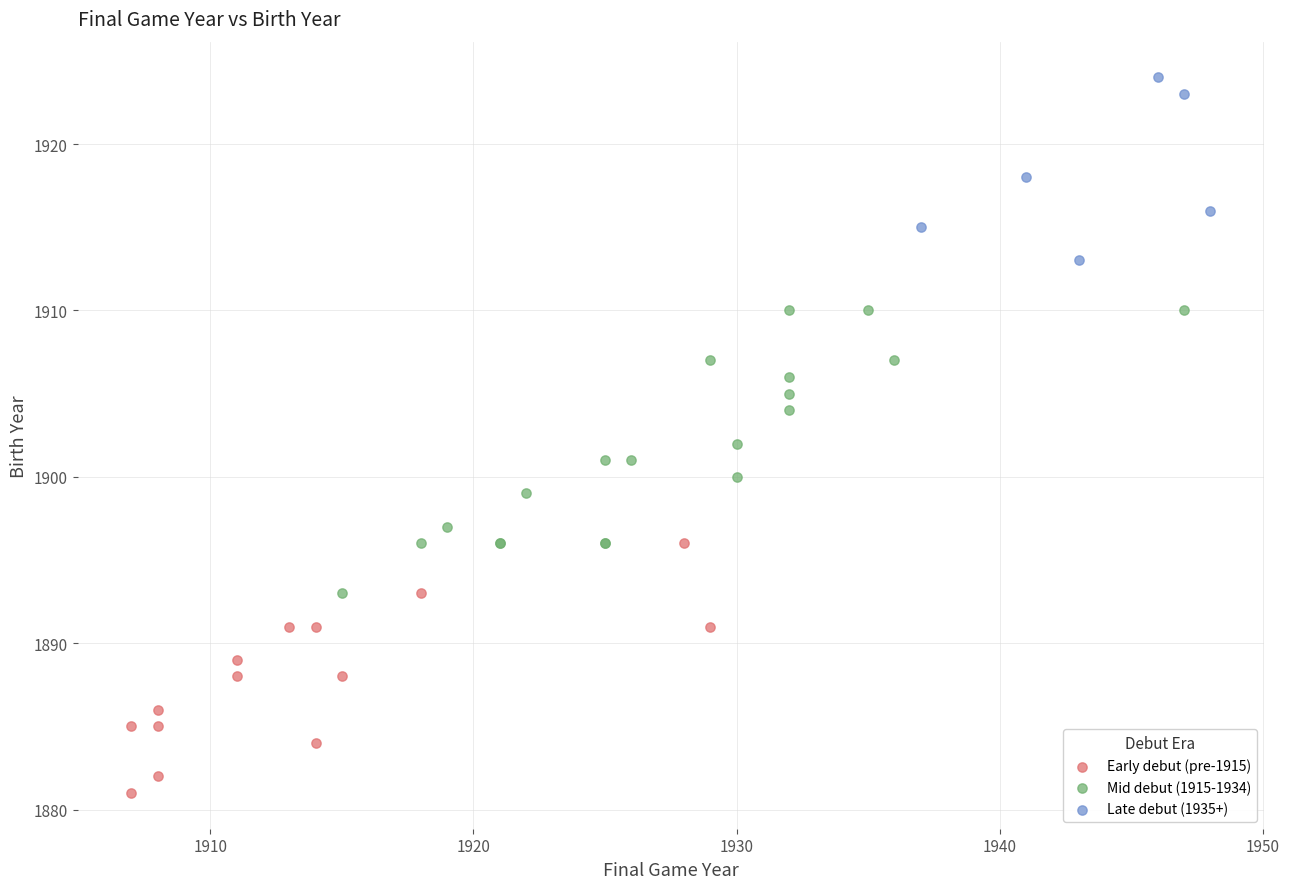

Which series contains the lowest Y value?

Early debut (pre-1915)